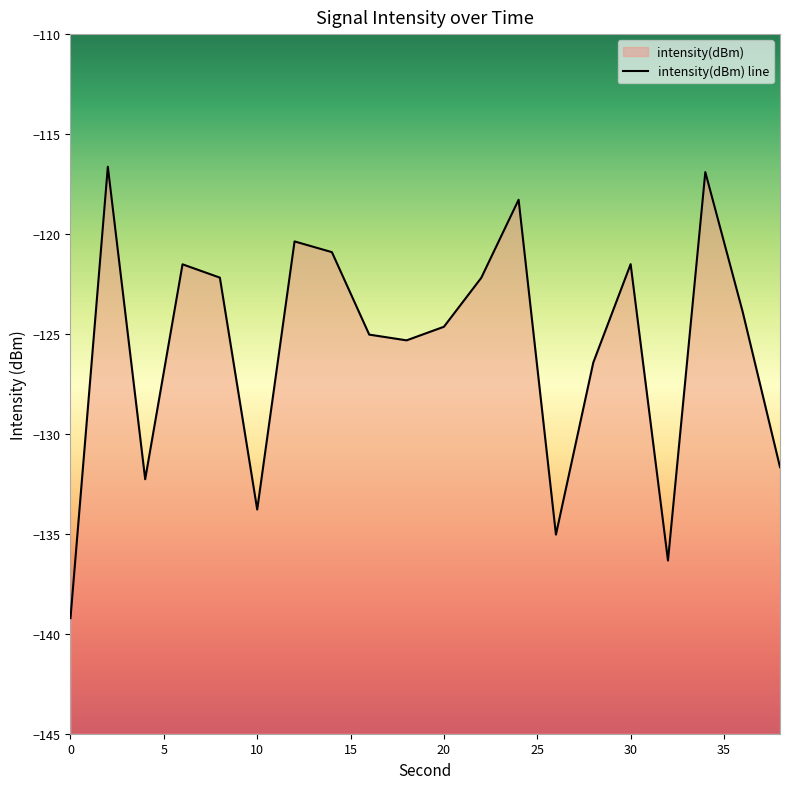

Where does the data first go above -123?

2